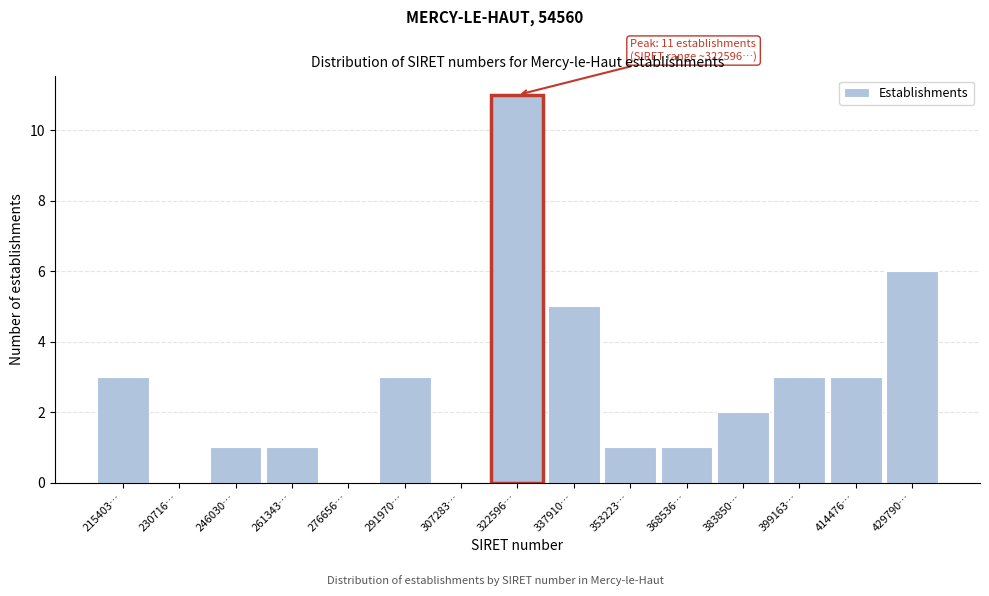

Reading left to right, extract all data points from this chart.

215403…=3	230716…=0	246030…=1	261343…=1	276656…=0	291970…=3	307283…=0	322596…=11	337910…=5	353223…=1	368536…=1	383850…=2	399163…=3	414476…=3	429790…=6